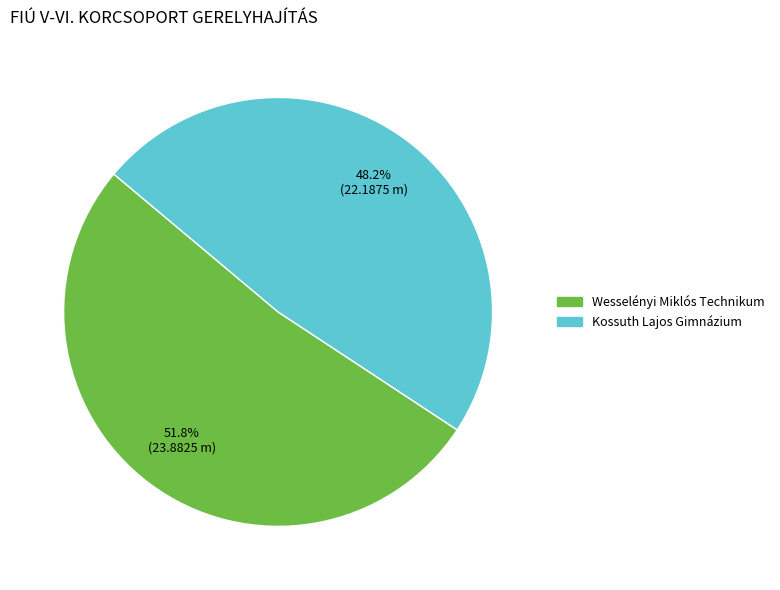

Which category has the biggest portion of the pie?

Wesselényi Miklós Technikum